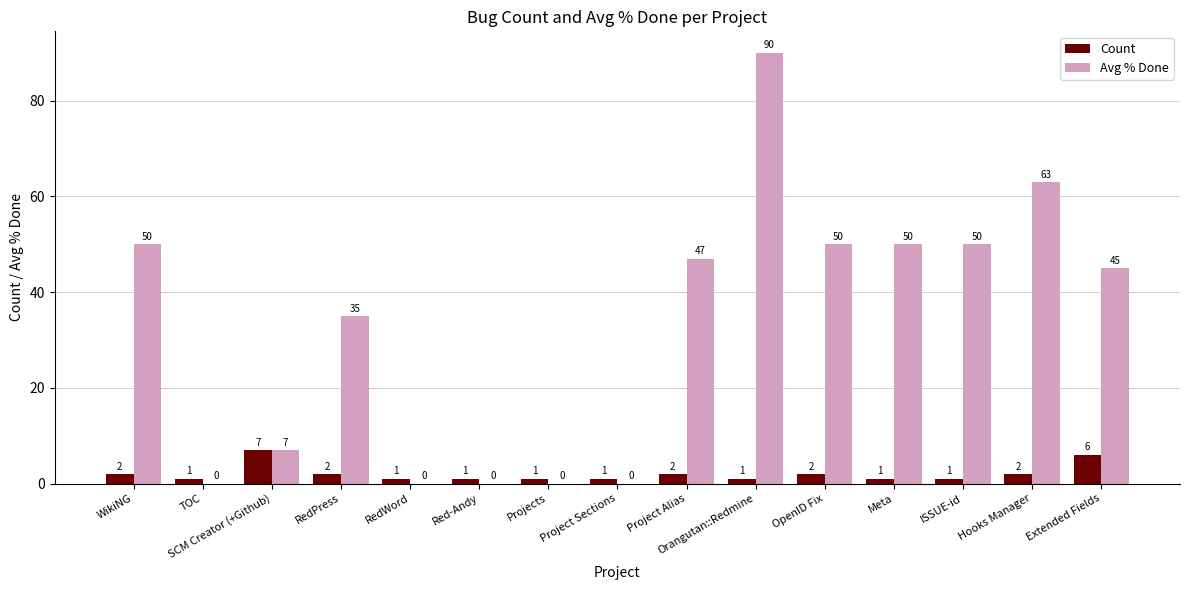

The Avg % Done series shows 18 at Orangutan::Redmine. True or false?

False